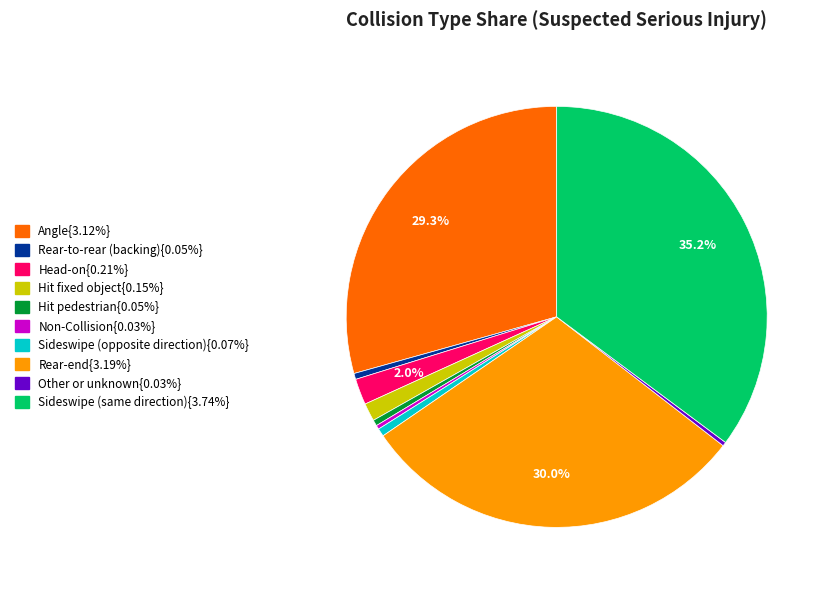

To the nearest percent, what is the average slice percentage?

10%